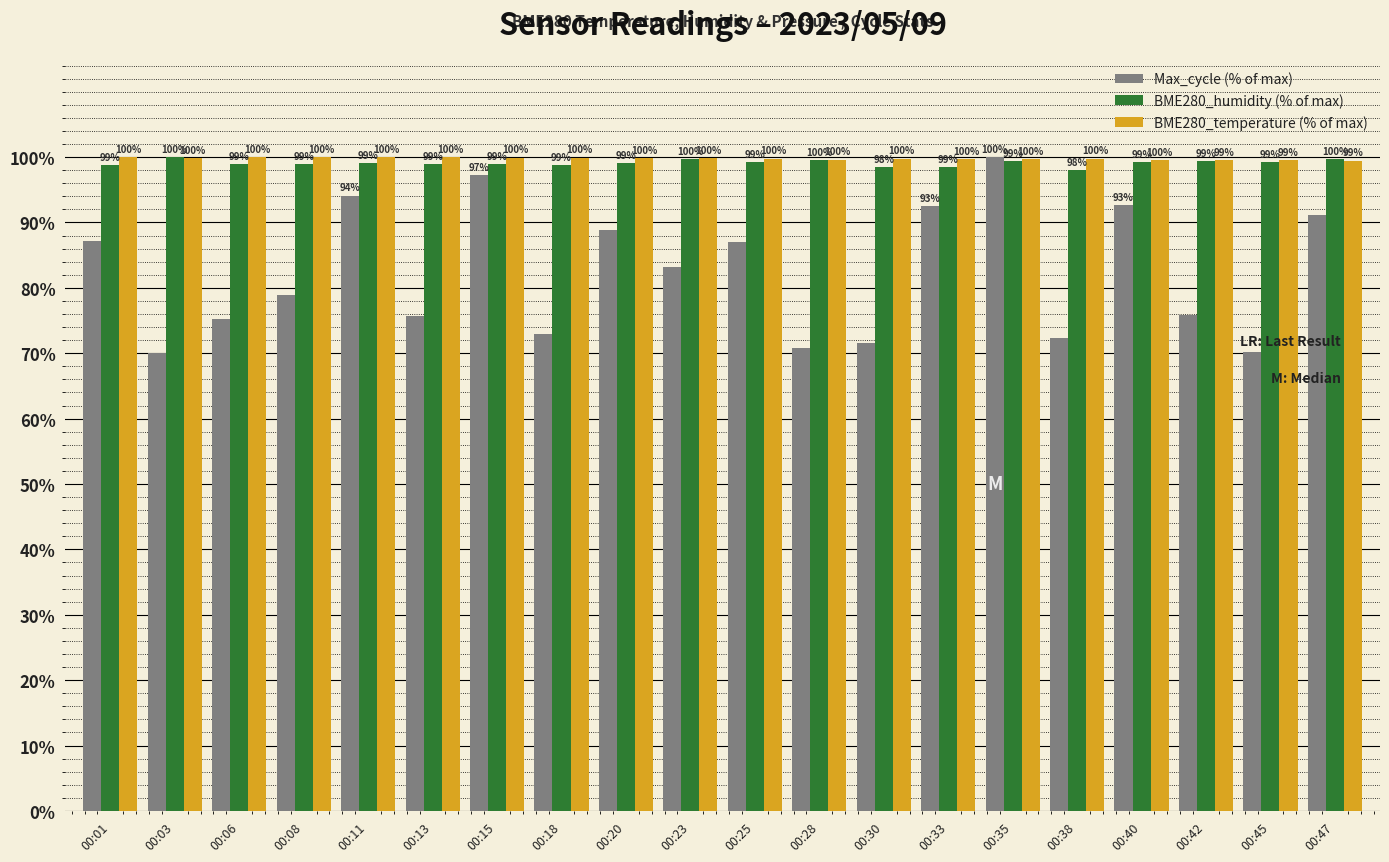

What is the smallest value displayed?

70.1